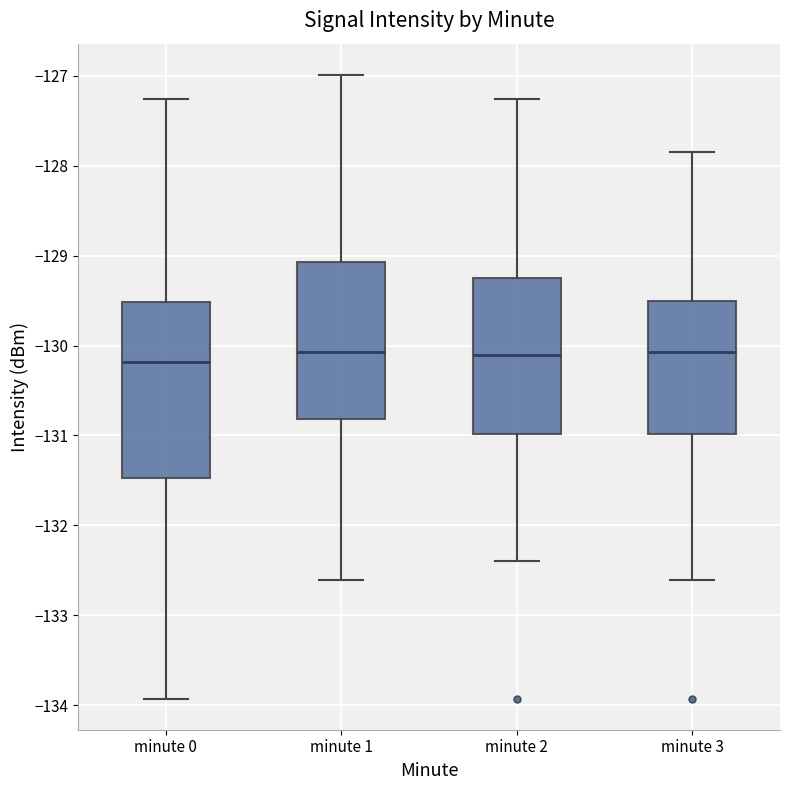

Reading left to right, read every box against the y-axis: the position of its median line, the range the box covers, and the ends of its whiskers. The values are not printed on the chart, so give them approximately, as read against the axis.

minute 0: median -130.2, box -131.5 to -129.5, whiskers -133.9 to -127.3
minute 1: median -130.1, box -130.8 to -129.1, whiskers -132.6 to -127.0
minute 2: median -130.1, box -131.0 to -129.2, whiskers -132.4 to -127.3
minute 3: median -130.1, box -131.0 to -129.5, whiskers -132.6 to -127.9